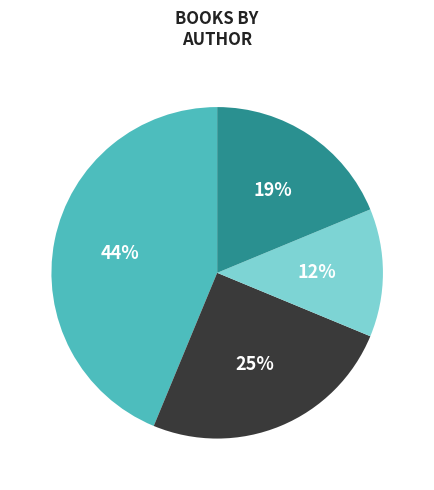

Does any single category account for the majority?

No